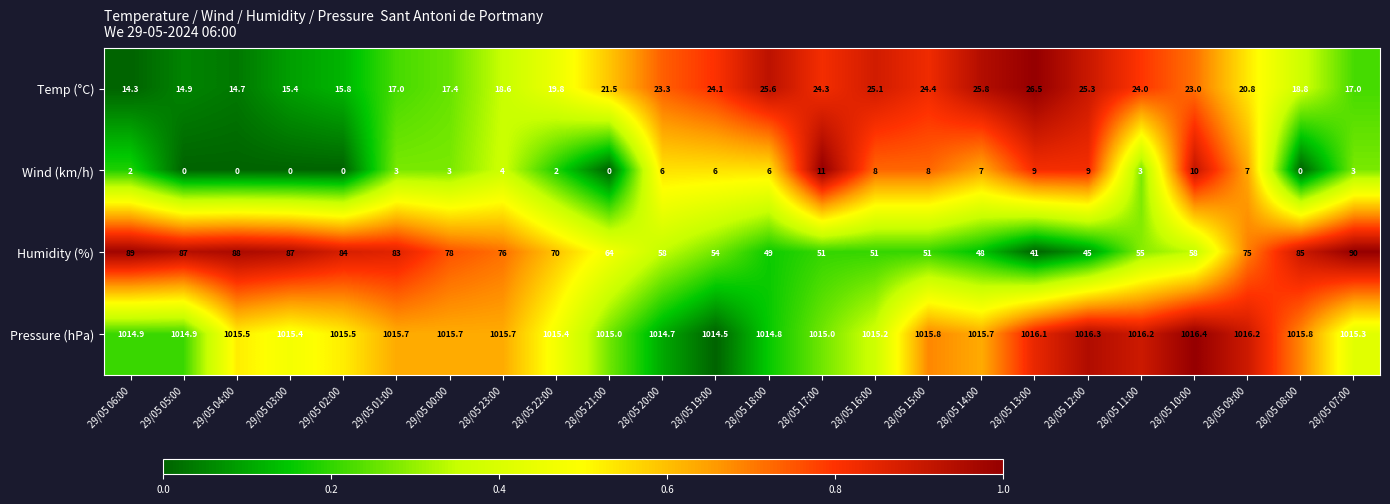

Where is Humidity (%) nearest to the value 65?

28/05 21:00